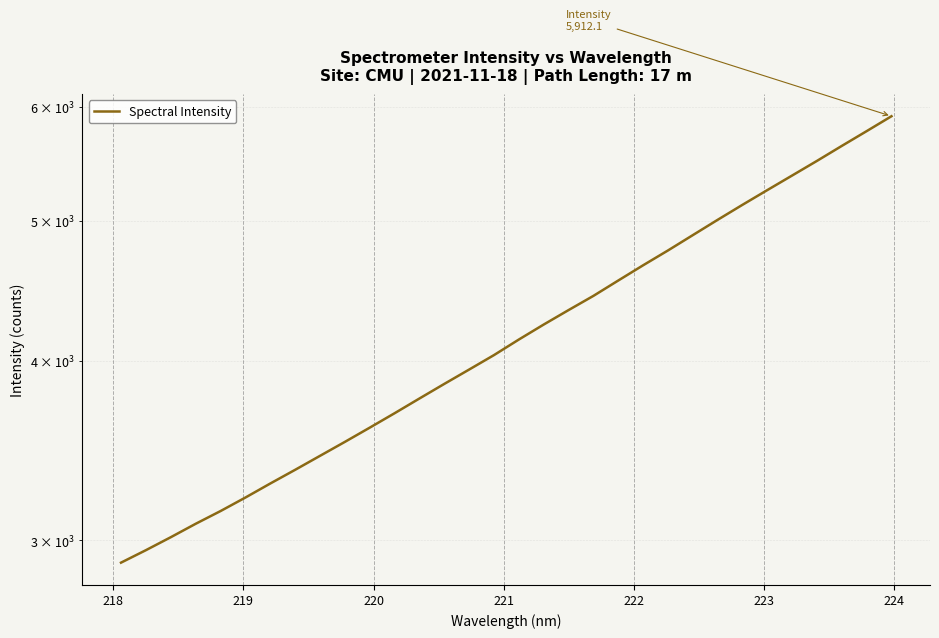

What is the difference between the second highest and second lowest values?

2819.5